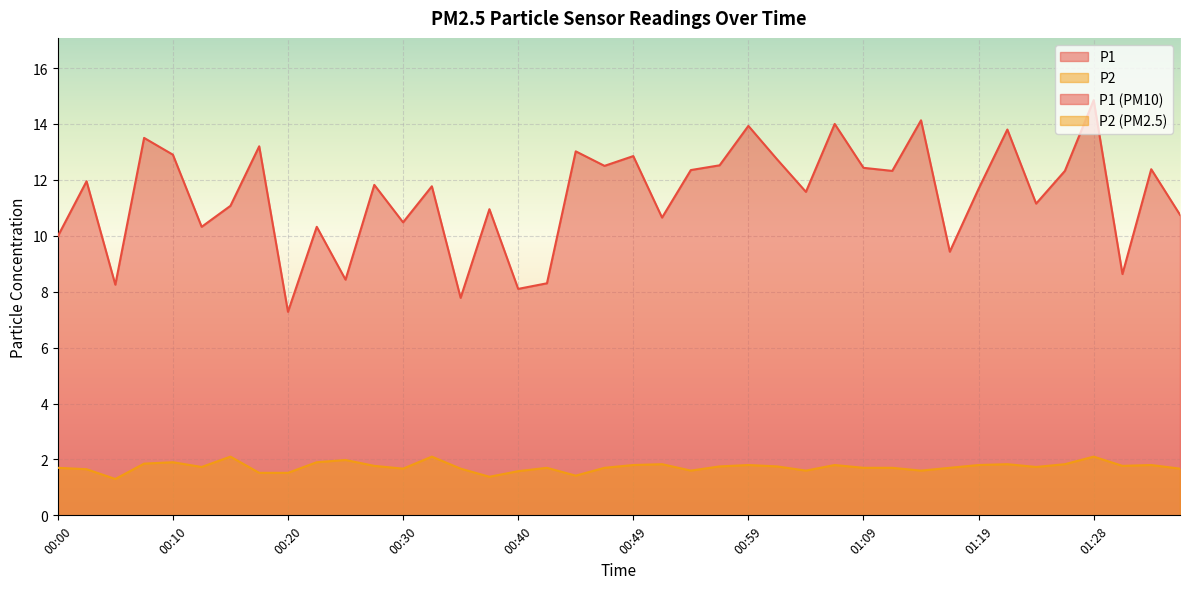

What is the smallest value displayed?

1.3